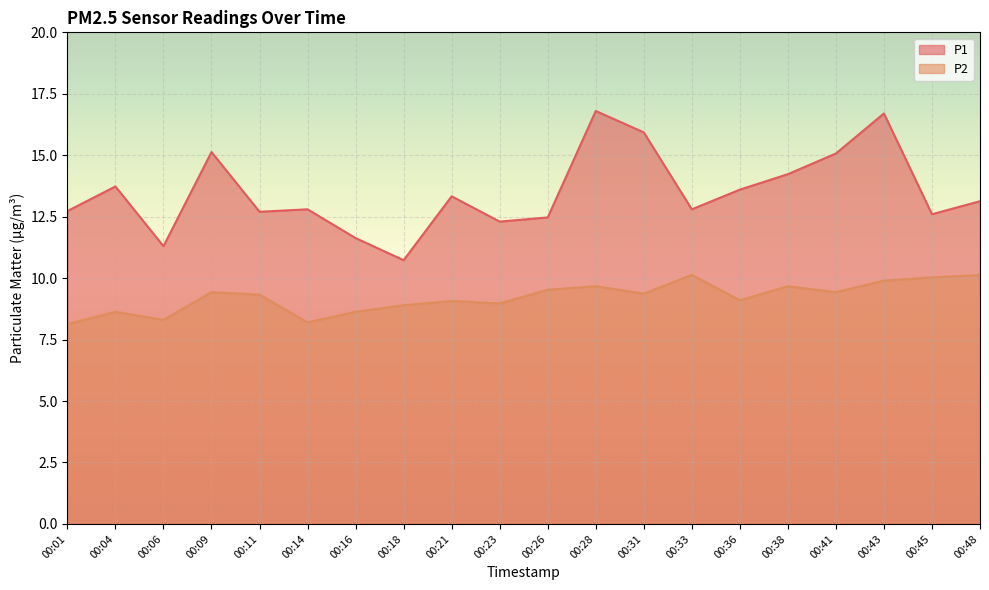

At which category does the chart reach its minimum across all series?

00:01